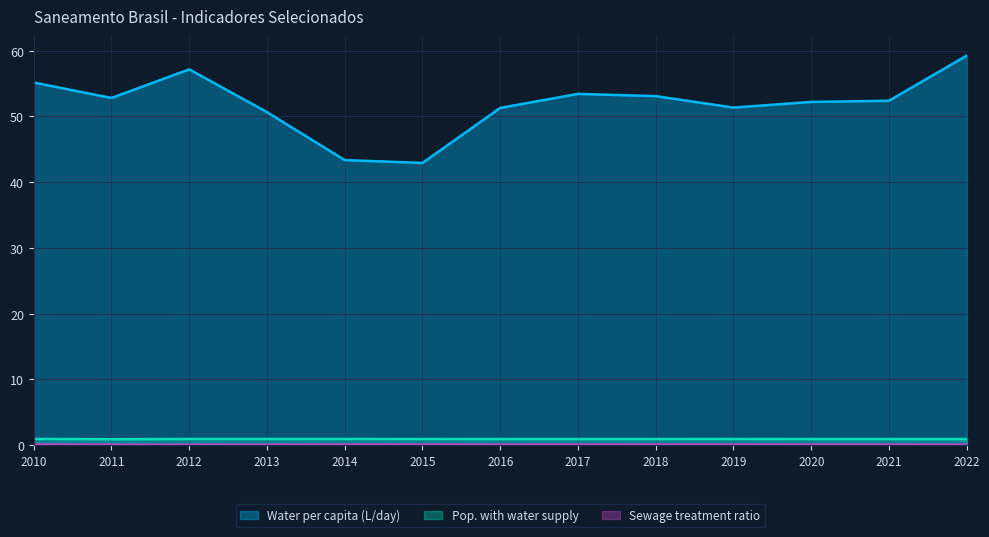

True or false: Water per capita (L/day) has more than 1 points higher than both neighbors.

True